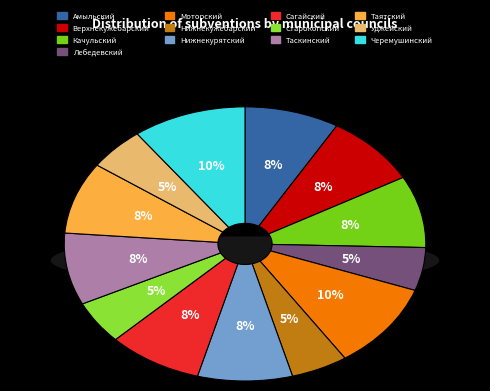

Which slice is the smallest?

Лебедевский